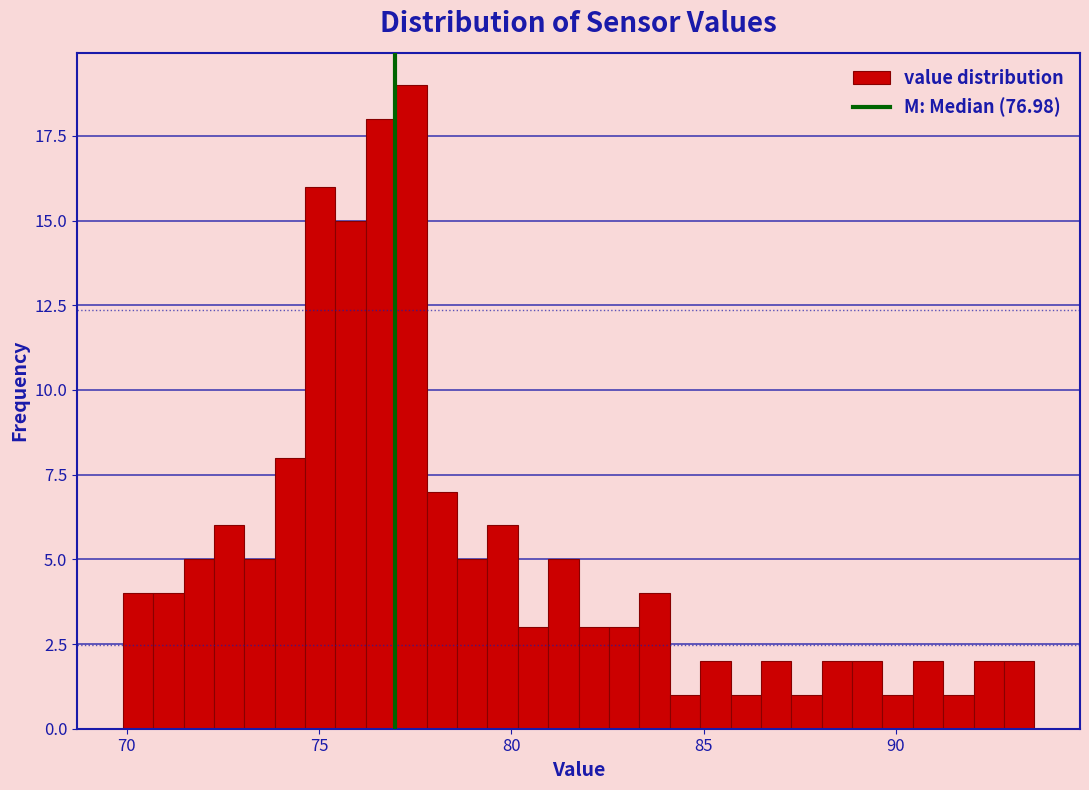

Read against the x-axis, roughly where is the centre of the tallest bar?

77.5